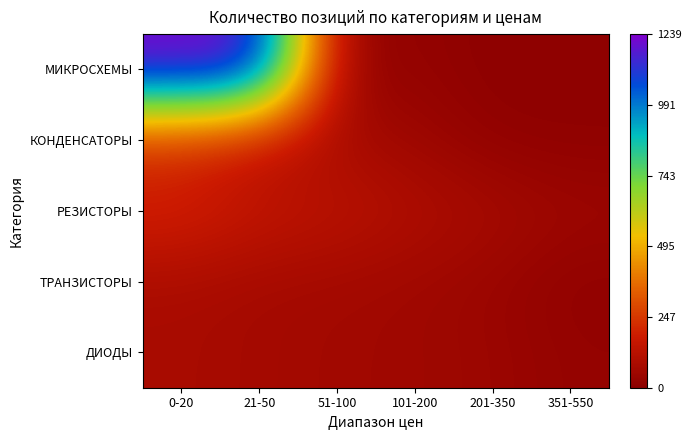

Which category has the highest value across all series?

0-20